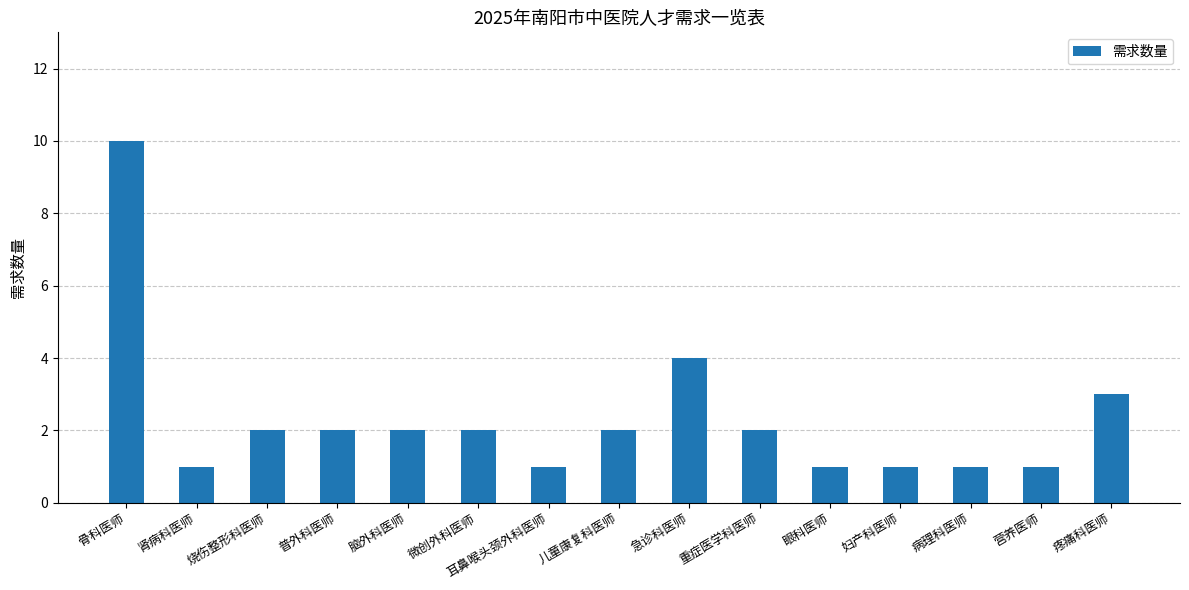

What is the label of the 5th bar from the left?

脑外科医师